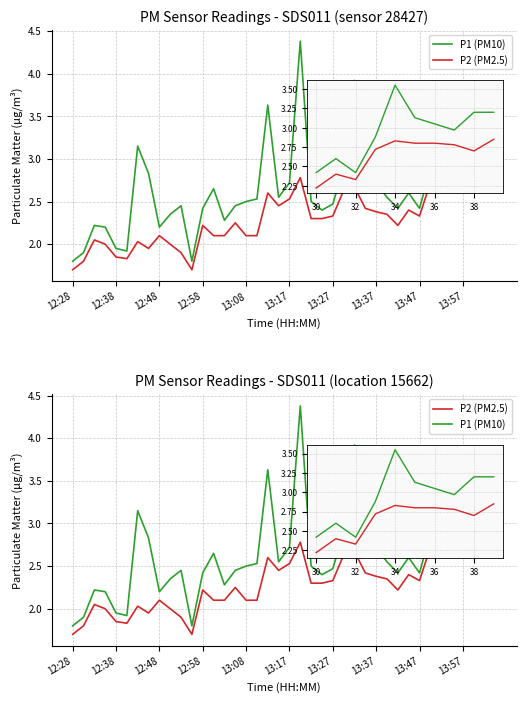

What is the label of the 10th point from the left?

13:57